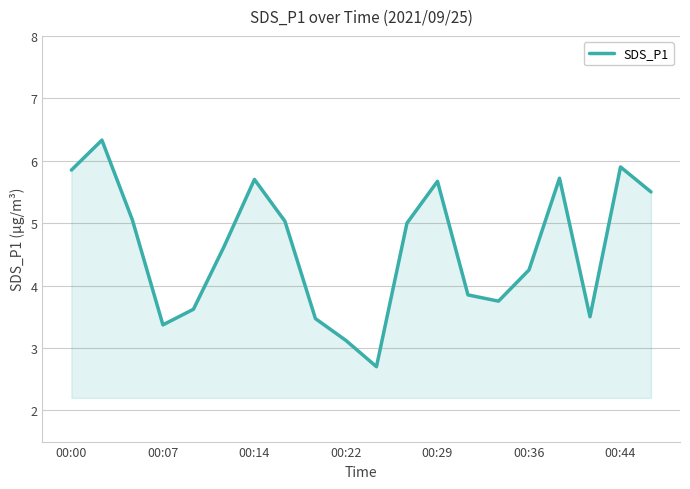

How many interior local valleys (lower than both neighbors) does the data have?

4